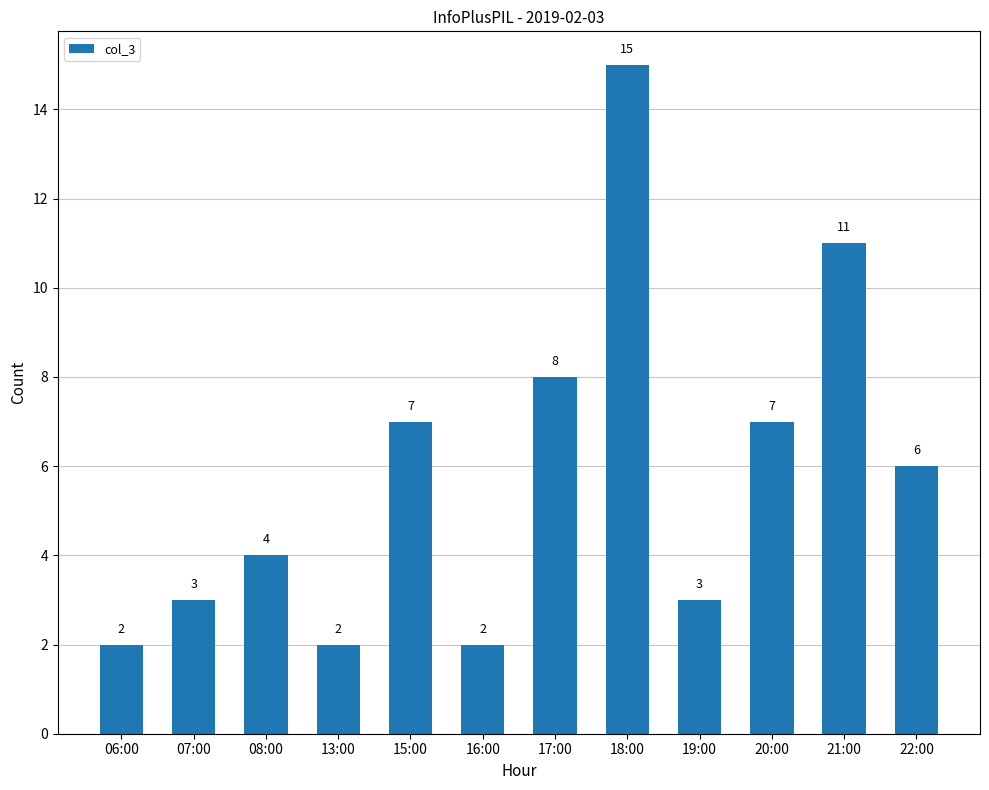

What is the label of the 6th bar from the left?

16:00